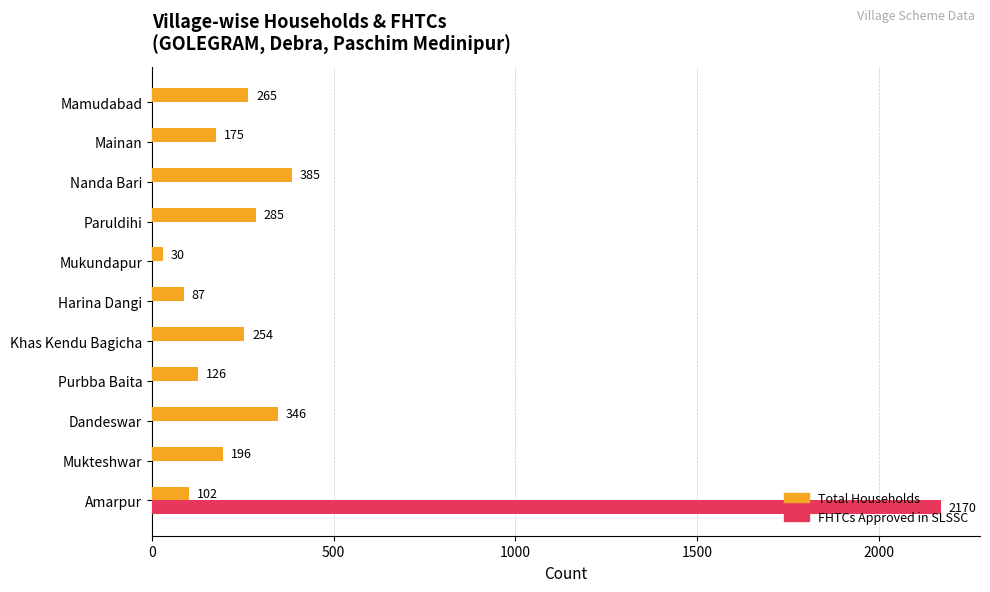

What is the sum of all Total Households values?

2251